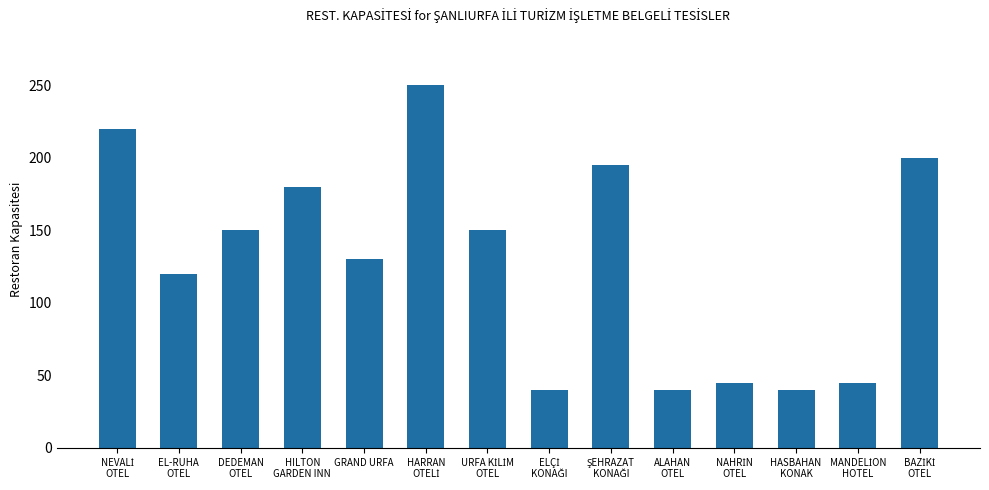

Is it true that the value at GRAND URFA is 181?

False